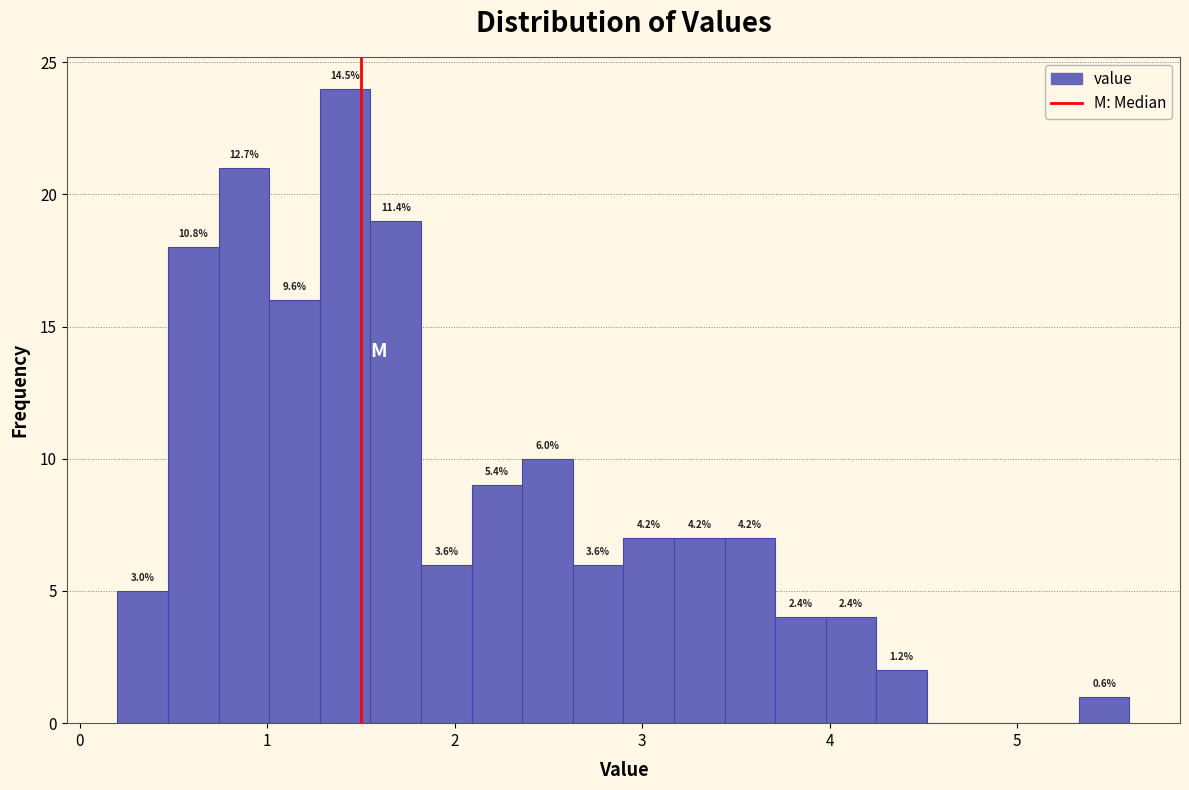

Around what value on the x-axis is the tallest bar? Give the approximate position of its centre, as read against the axis.

1.4